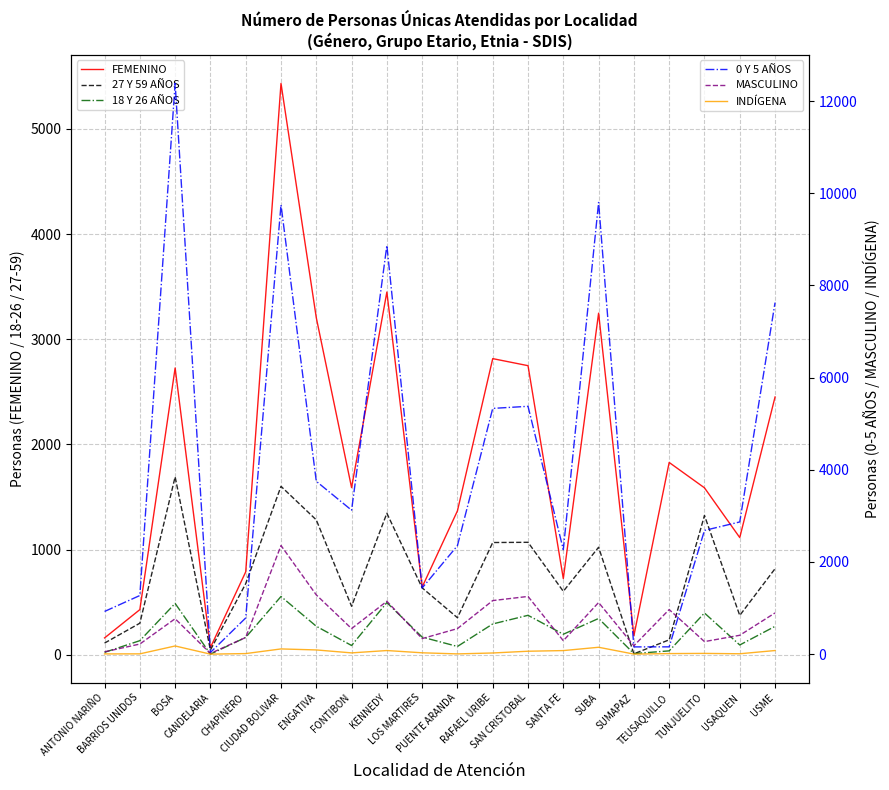

What is the value of the INDÍGENA point at the 5th from the left?

12